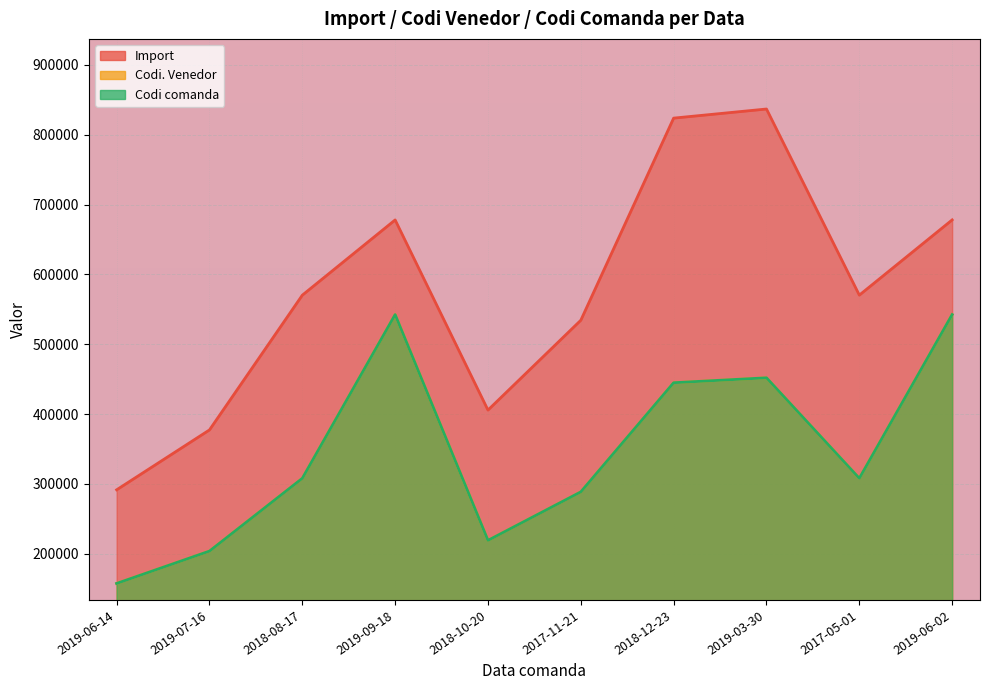

What is the highest value of the Codi comanda series?

542488.3